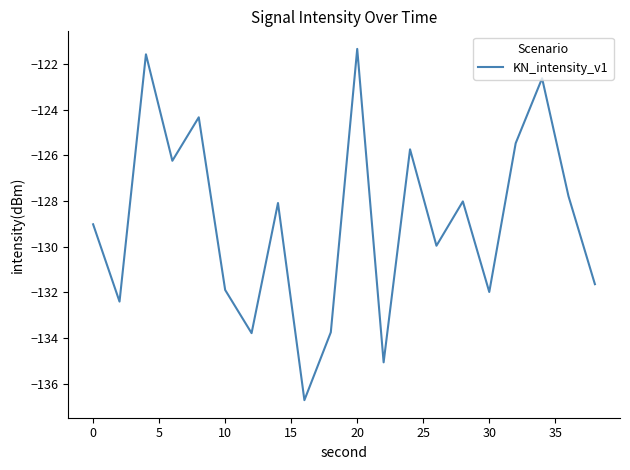

What is the smallest value displayed?

-136.7